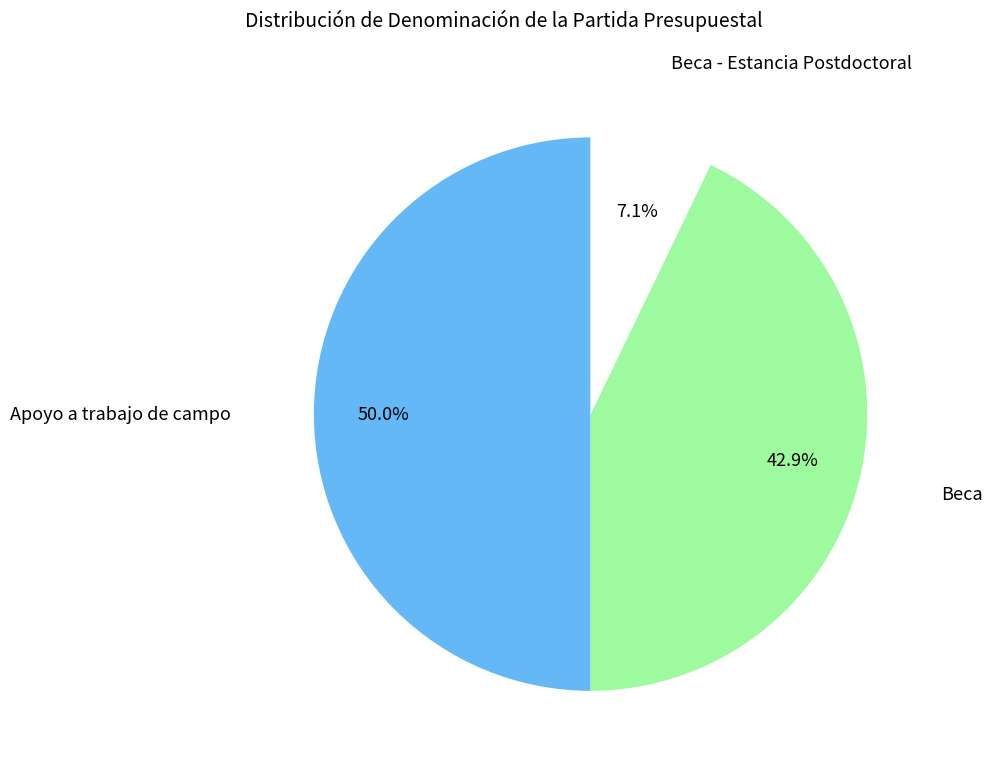

To the nearest percent, what is the difference between the Beca and Beca - Estancia Postdoctoral slice percentages?

36%